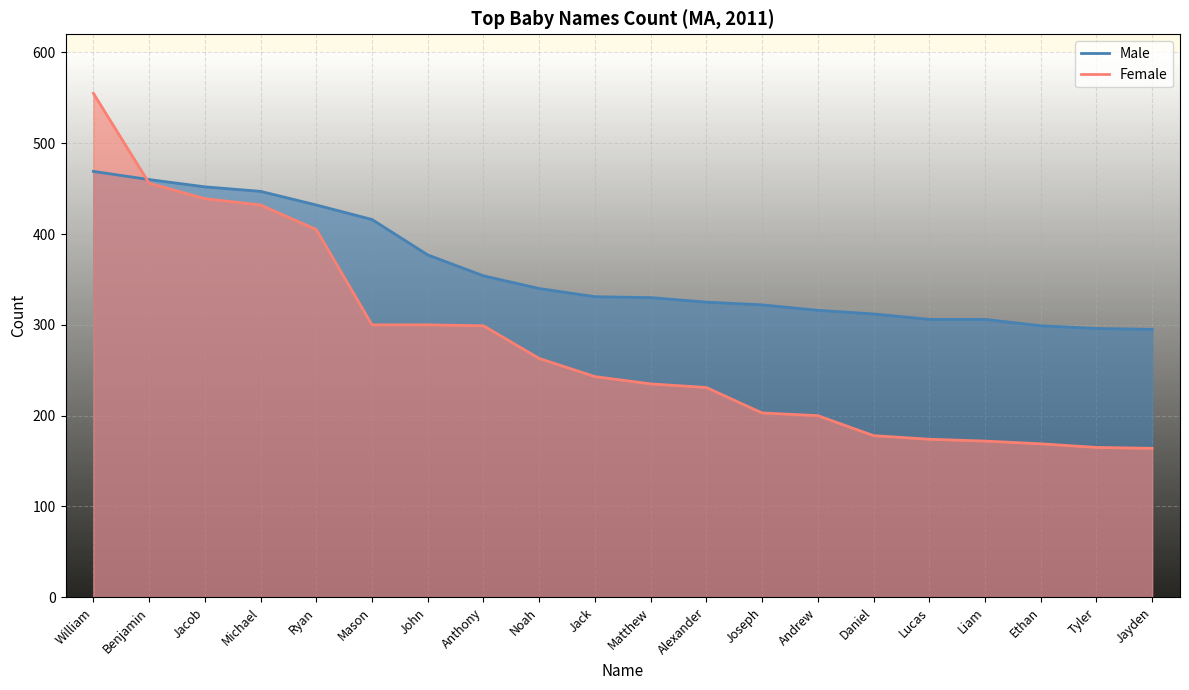

The Male series shows 325 at Alexander. True or false?

True